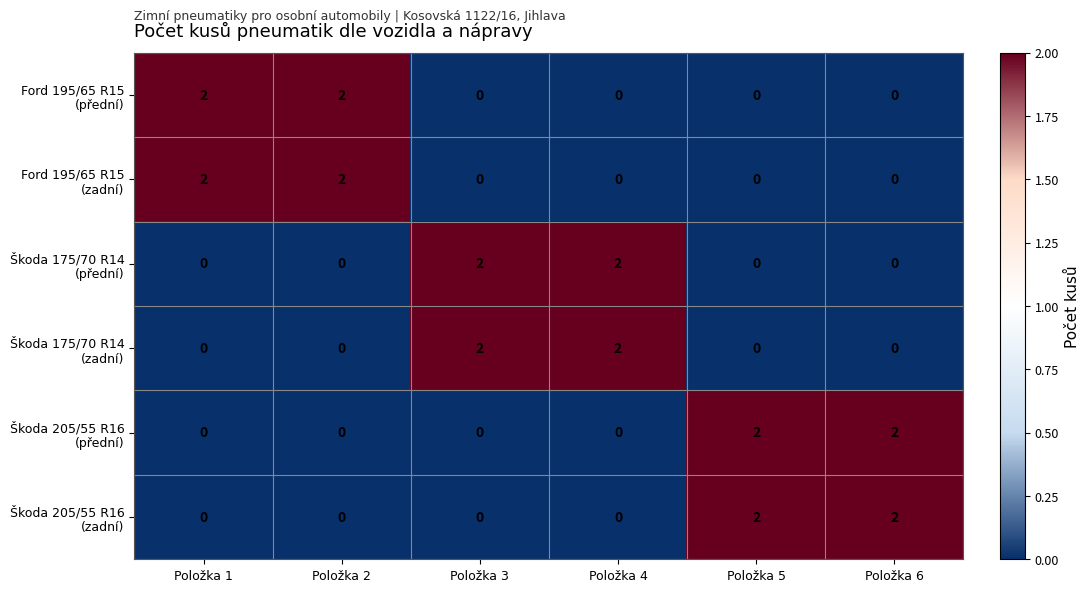

What is the total value across all series at Položka 6?

4